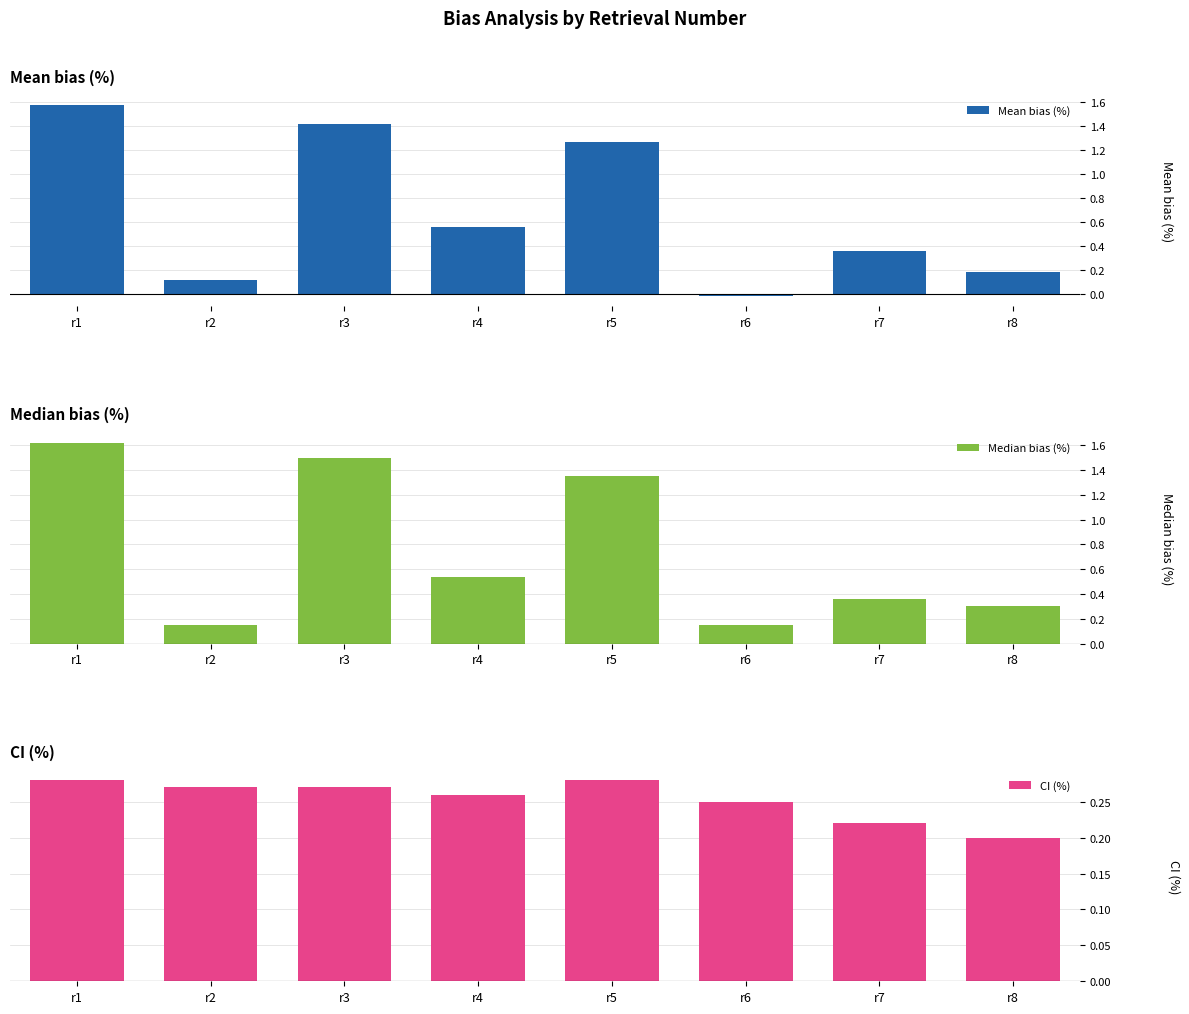

At how many categories does at least one series exceed 0?

8